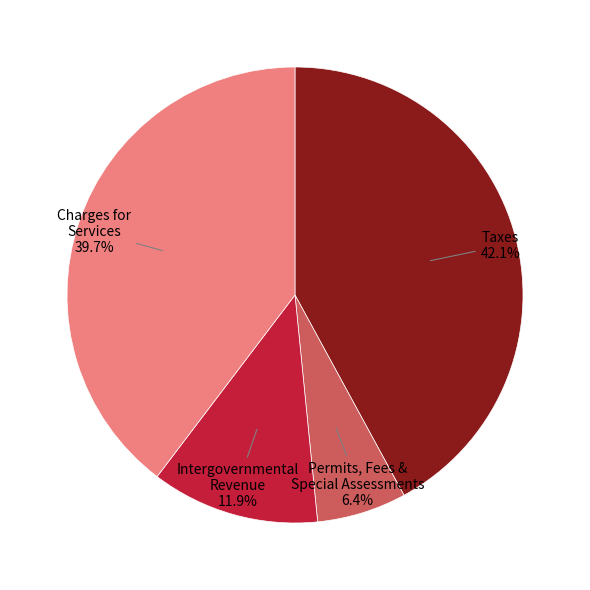

Count the number of slices in the pie.

4